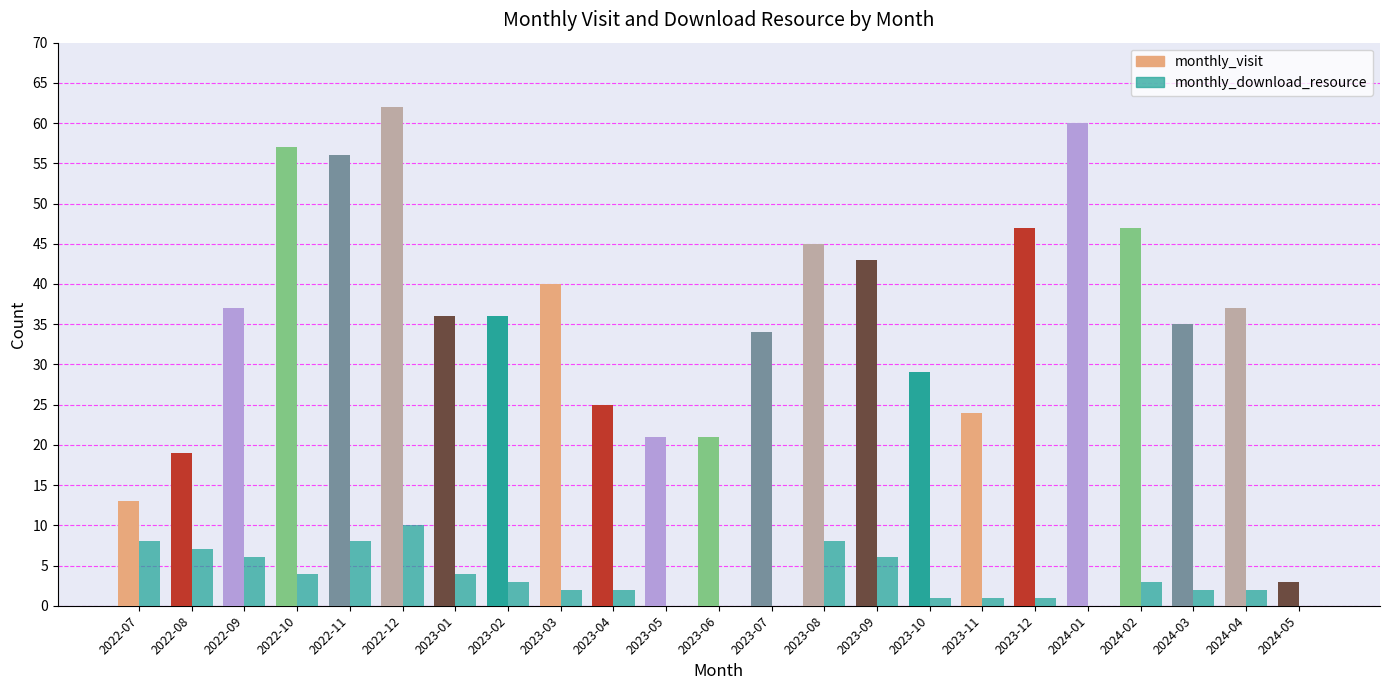

How many data points does each series have?

23